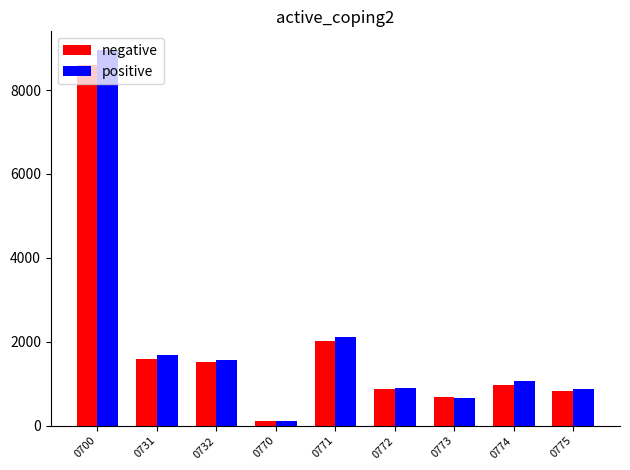

List the series in order of their peak value, highest first.

positive, negative